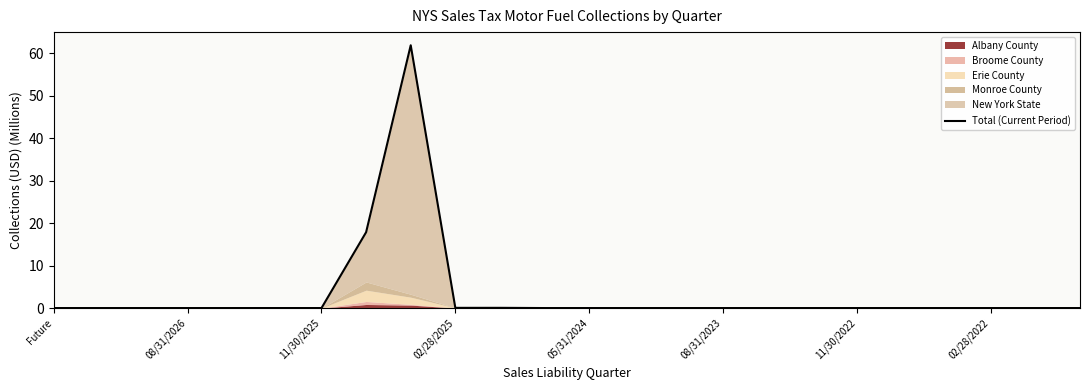

The chart shows a value of 35.6 at 08/31/2026. True or false?

False